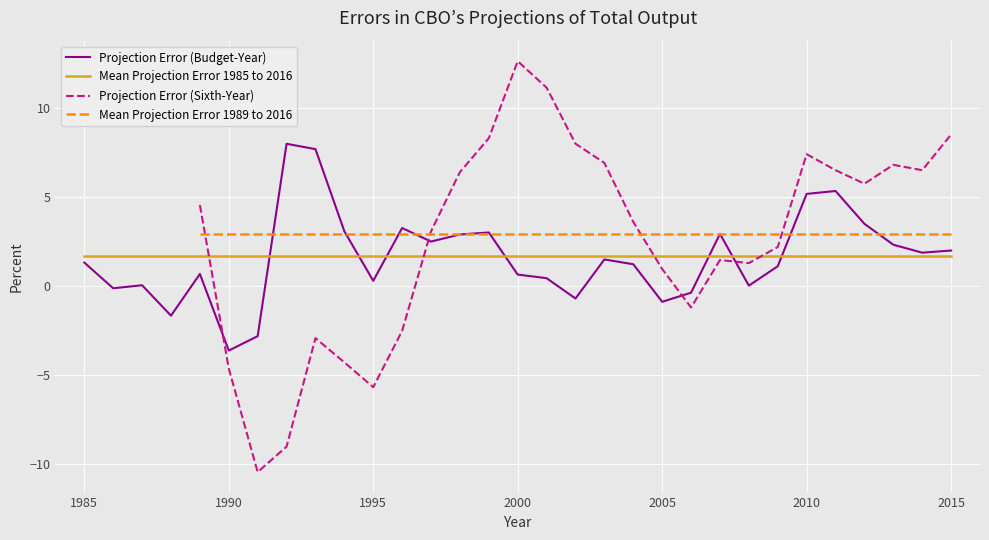

At which label does Projection Error (Budget-Year) reach its minimum?

1990